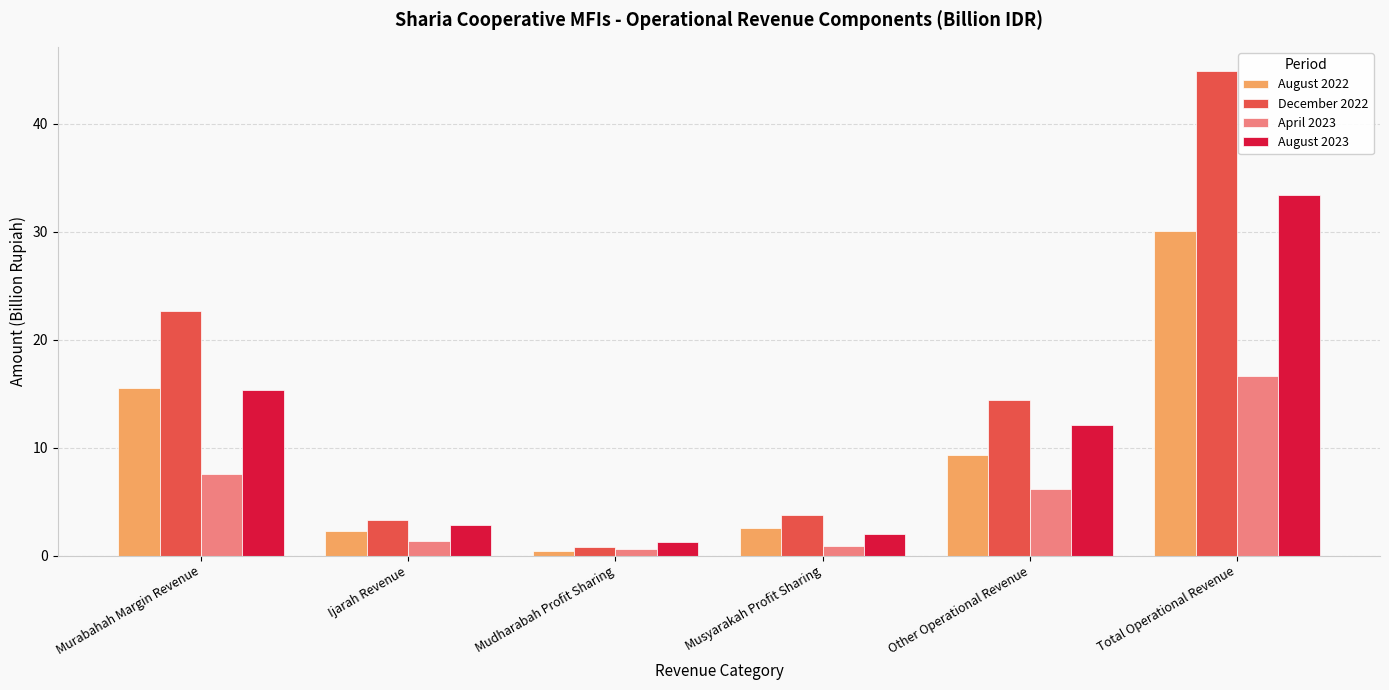

Is it true that August 2022 equals 51.2 at Total Operational Revenue?

False